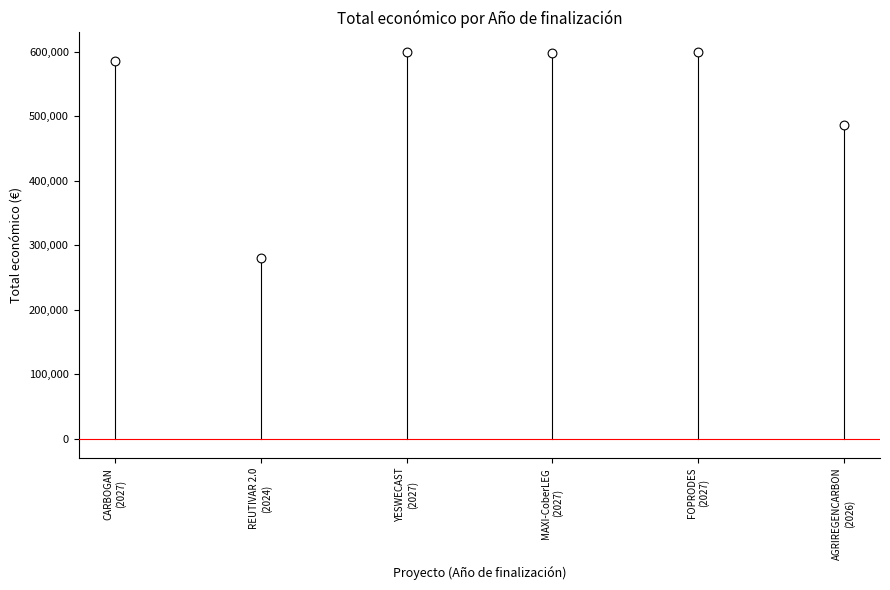

What is the range of Y values (max minus min)?

320082